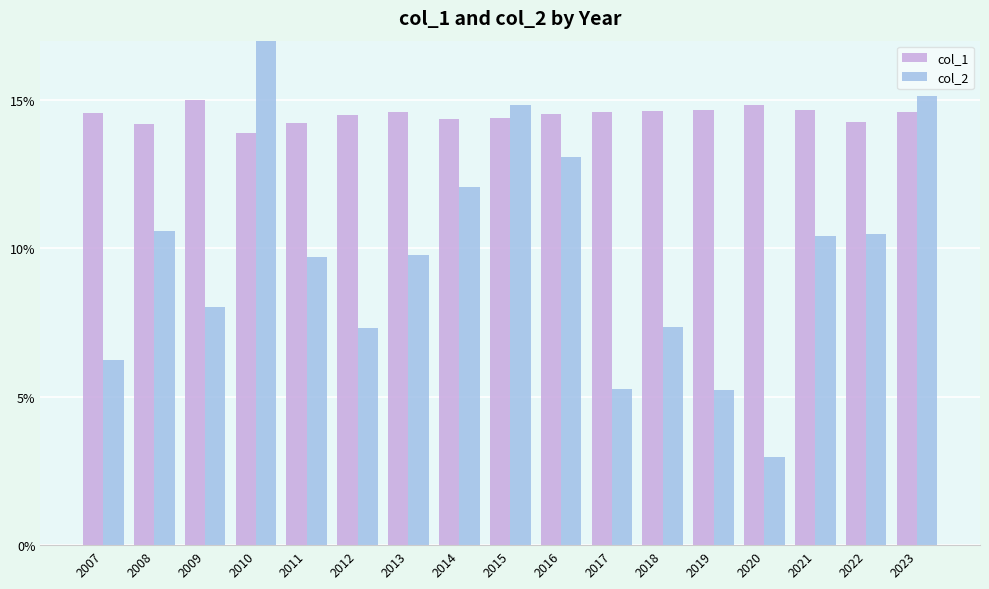

What is the average value of the col_2 series?

9.8